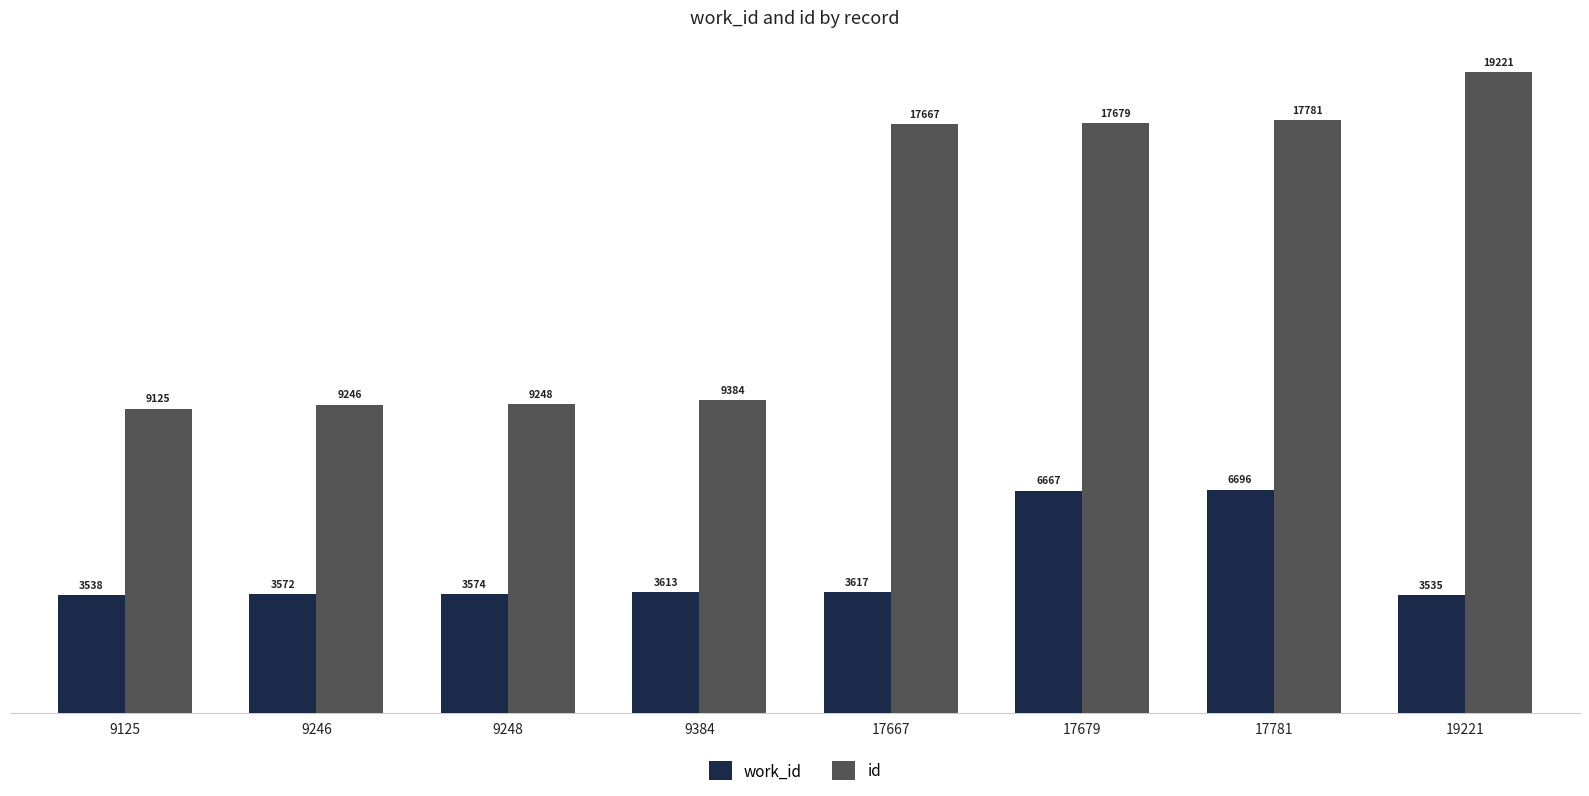

How many bars are there in total?

16